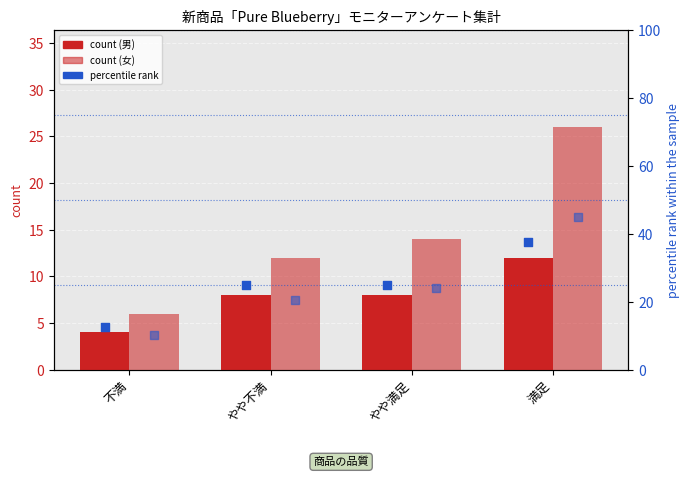

Is the value of 女 at 満足 greater than the value of 男 % (rank) at やや満足?

Yes